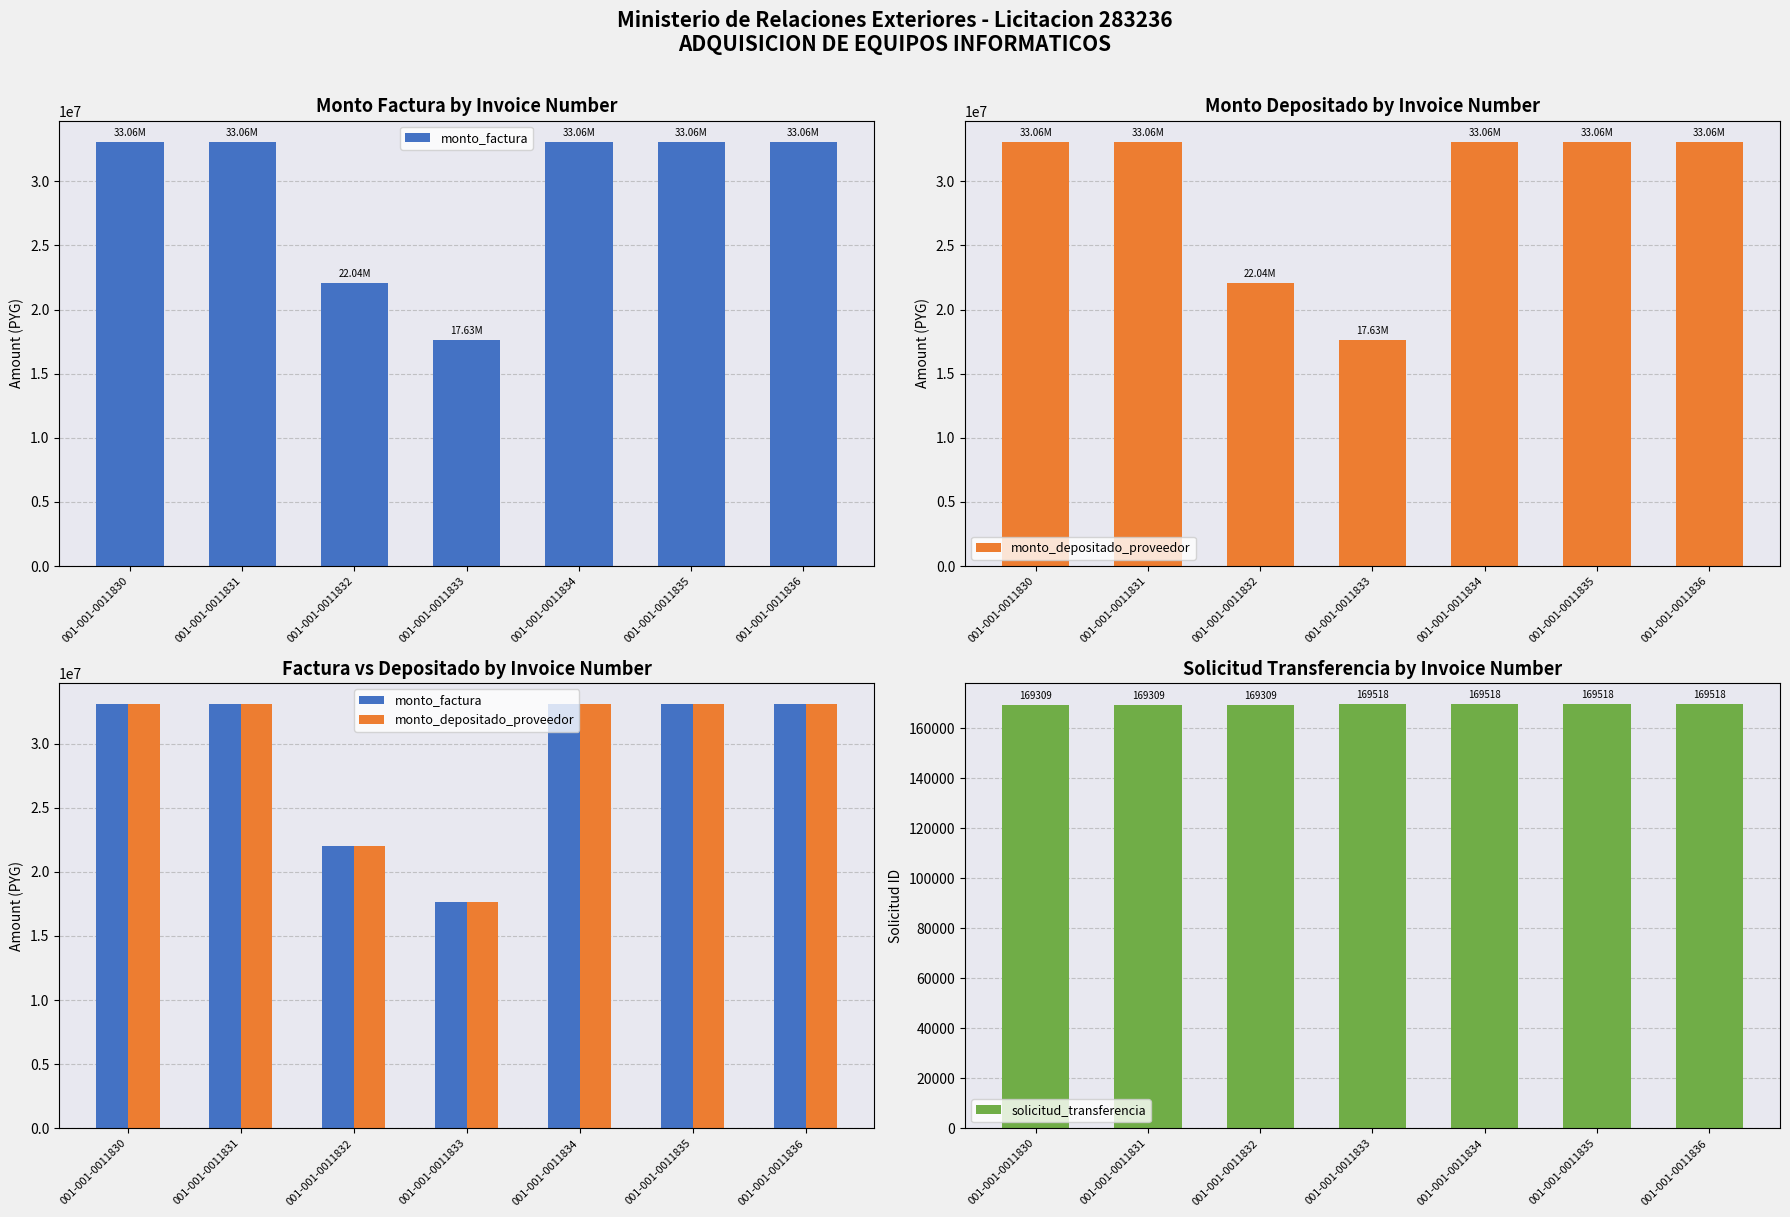

Reading left to right, list all the values displayed in this chart.

monto_factura: 33064515	33064515	22043010	17634408	33064515	33064515	33064515
monto_depositado_proveedor: 33064515	33064515	22043010	17634408	33064515	33064515	33064515
solicitud_transferencia: 169309	169309	169309	169518	169518	169518	169518